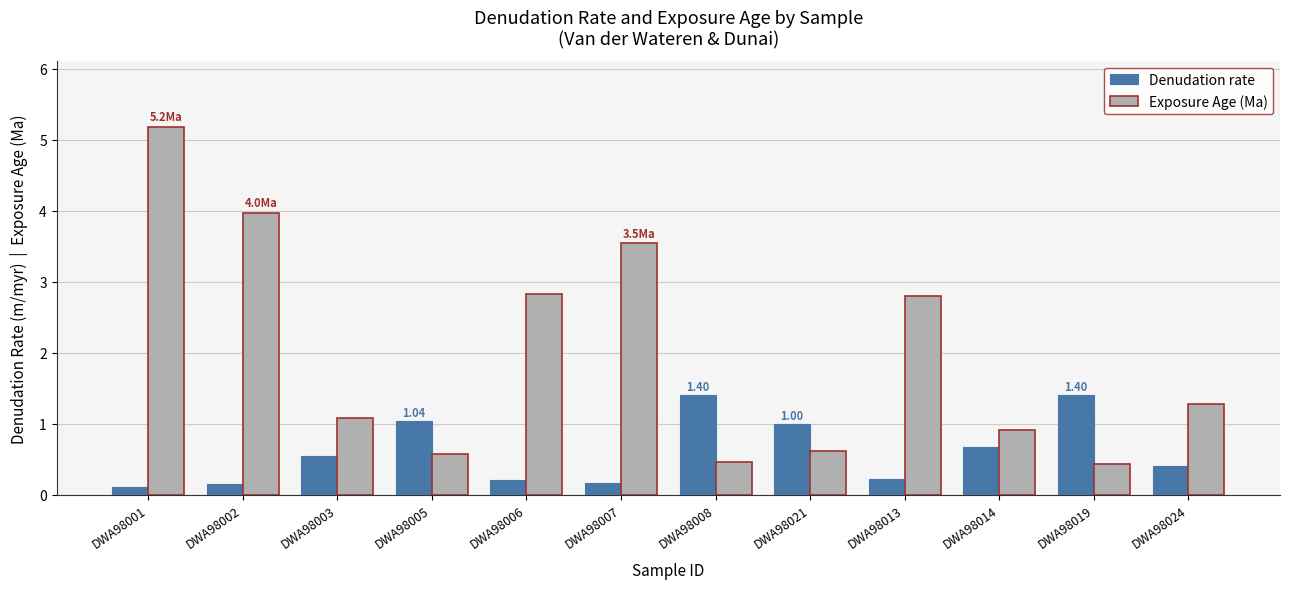

List the series in order of their peak value, lowest first.

Denudation rate, Exposure Age (Ma)